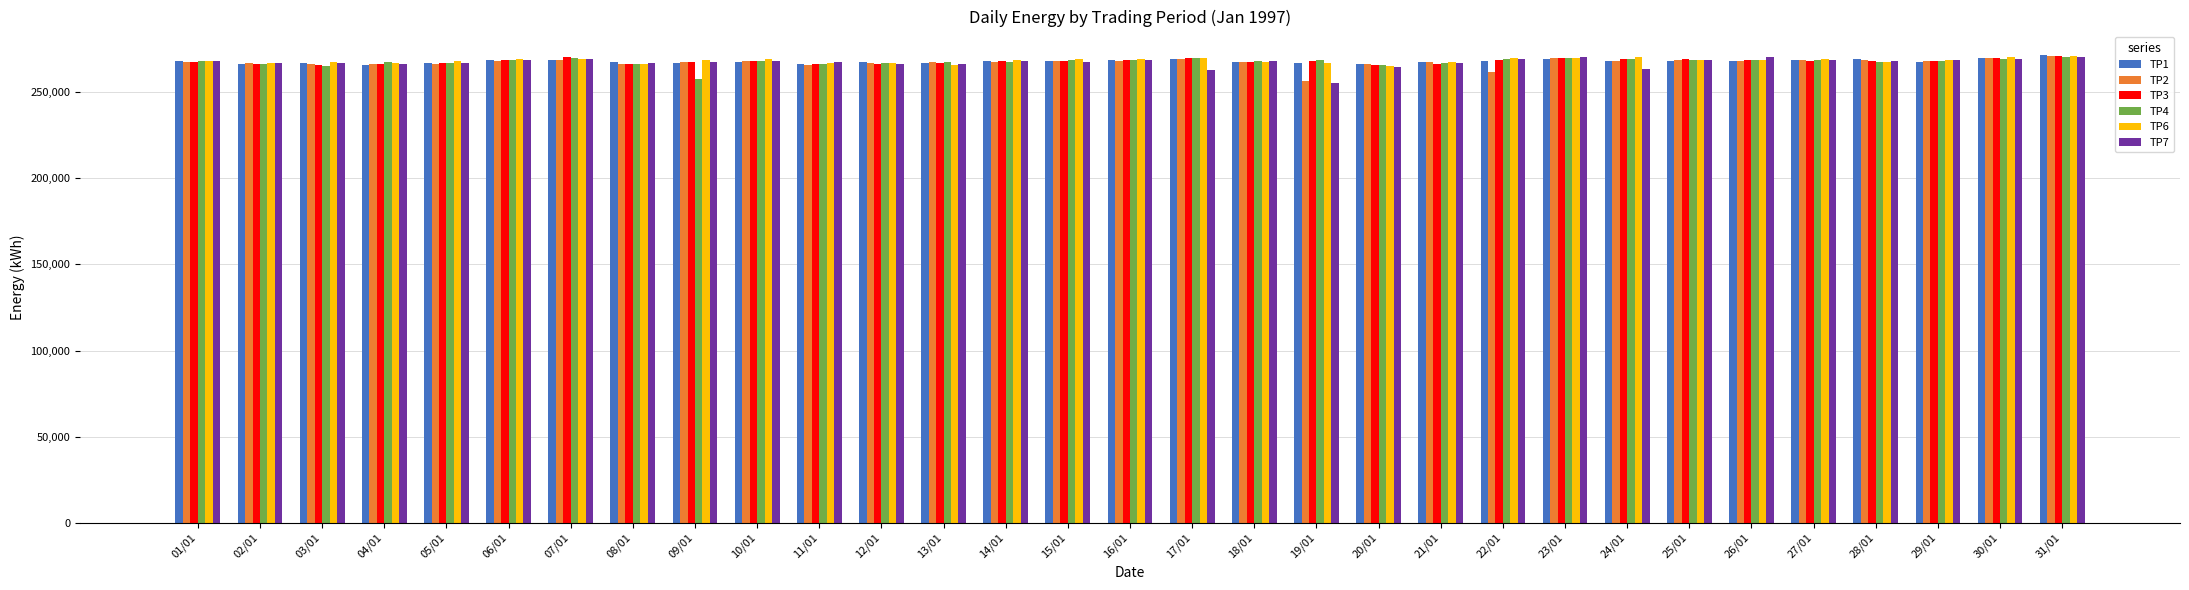

How many categories are shown in the chart?

31